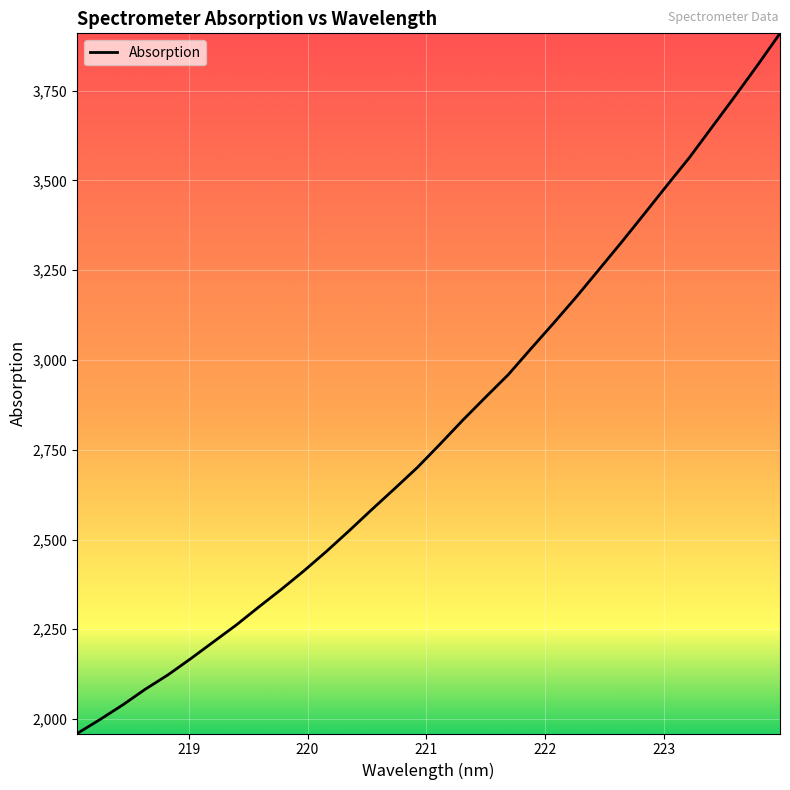

What is the smallest value displayed?

1959.8